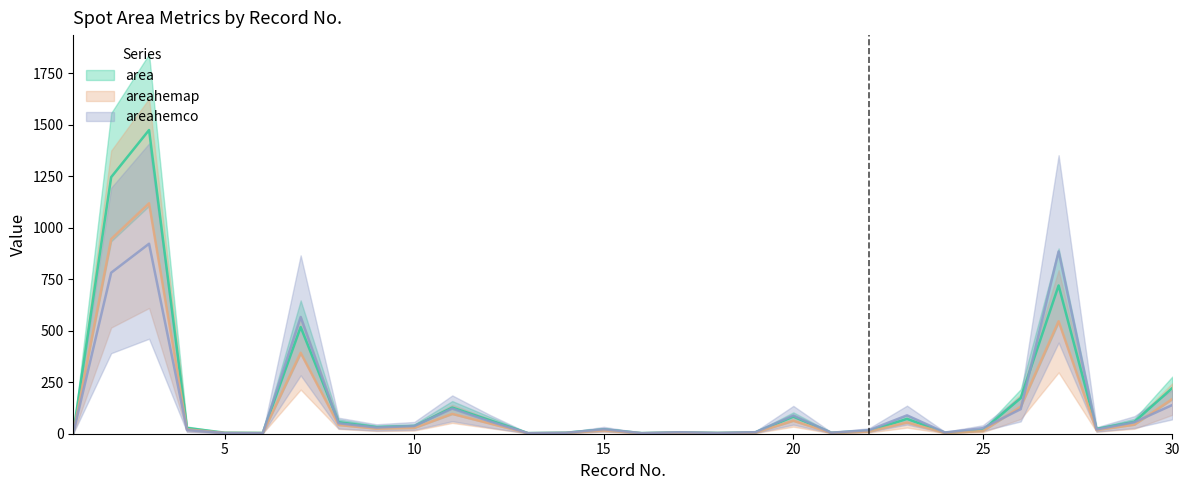

True or false: areahemap and area cross at least once.

False